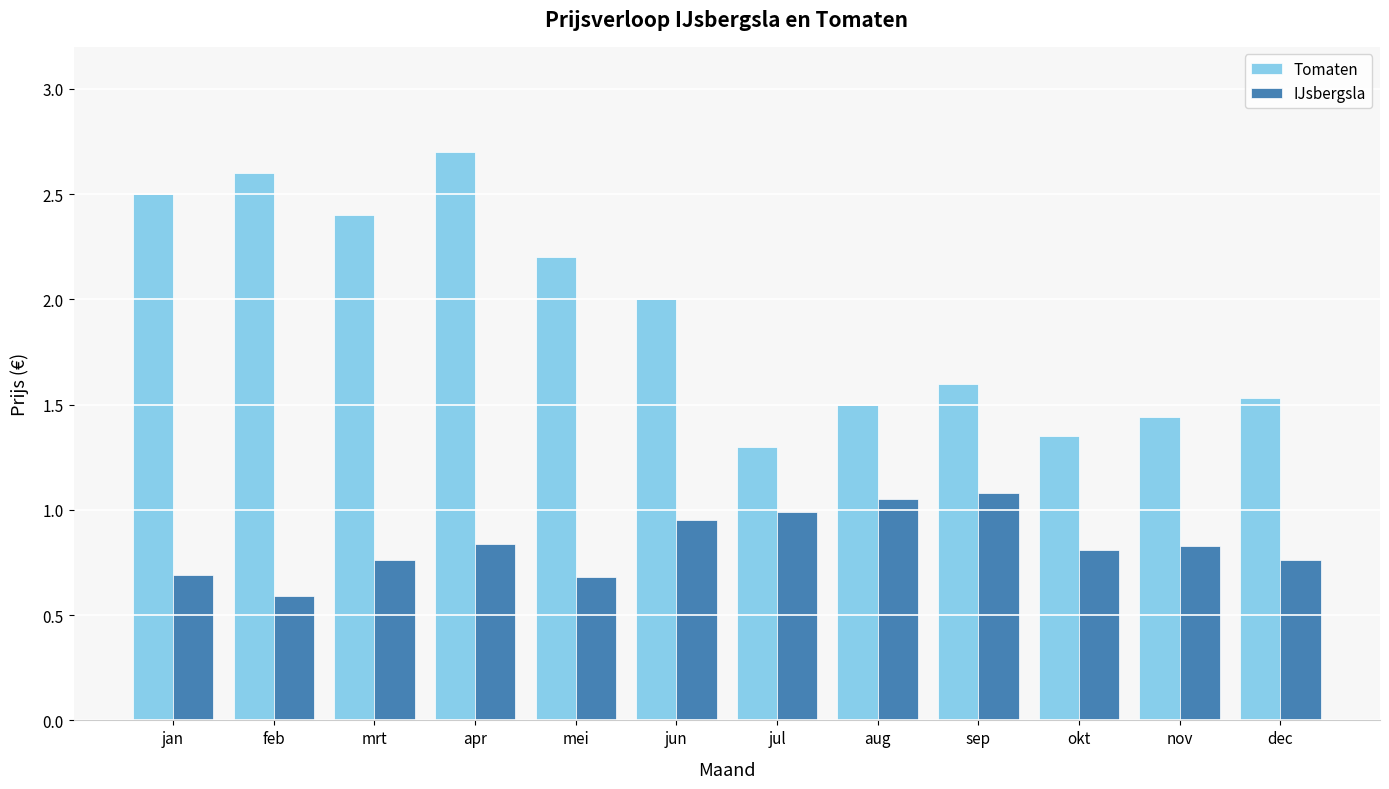

Is it true that IJsbergsla equals 0.2 at mei?

False